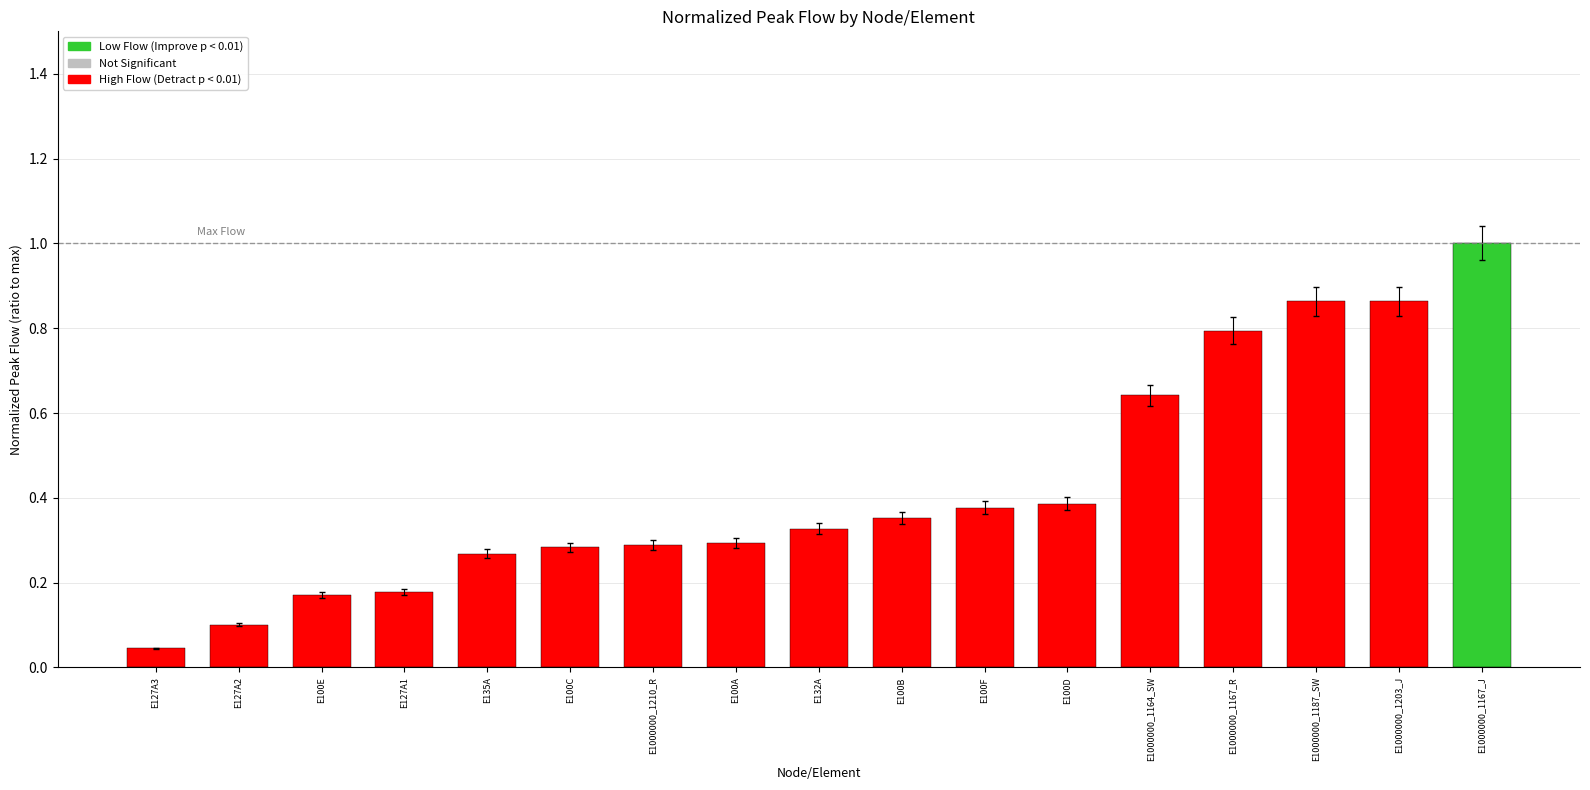

The chart shows a value of 0.6 at E100F. True or false?

False